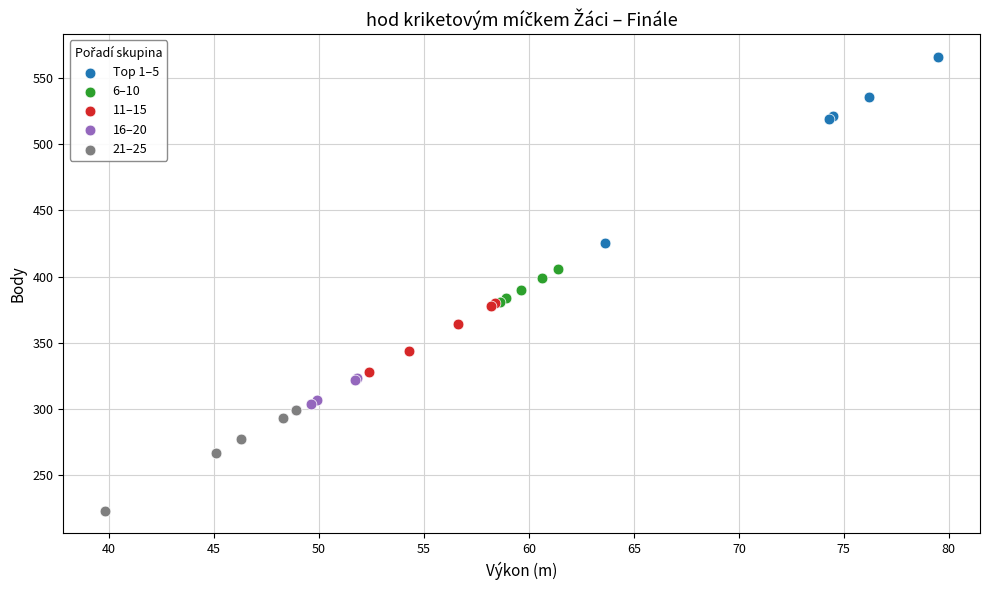

Which series contains the highest Y value?

Top 1–5